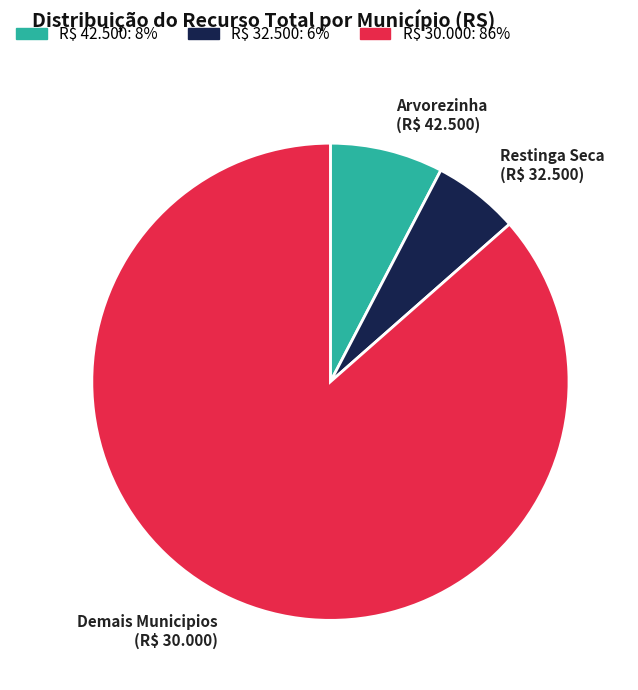

Is there a majority slice in this chart?

Yes